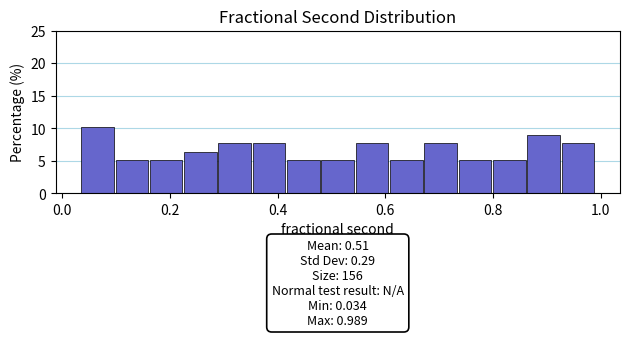

Around what value on the x-axis is the tallest bar? Give the approximate position of its centre, as read against the axis.

0.06